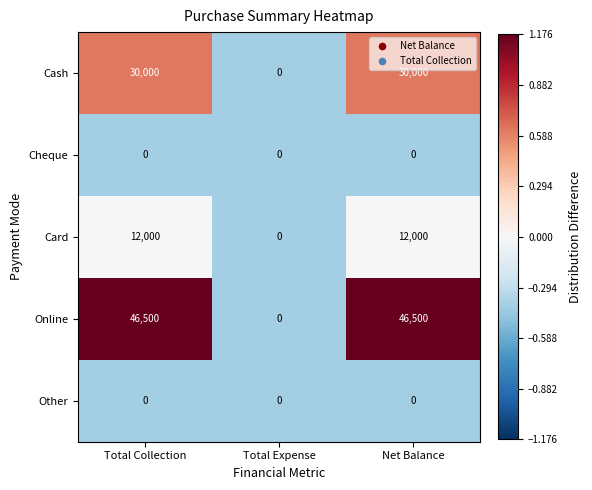

Reading left to right, what are all the values shown in this chart?

Cash: 30000	0	30000
Cheque: 0	0	0
Card: 12000	0	12000
Online: 46500	0	46500
Other: 0	0	0